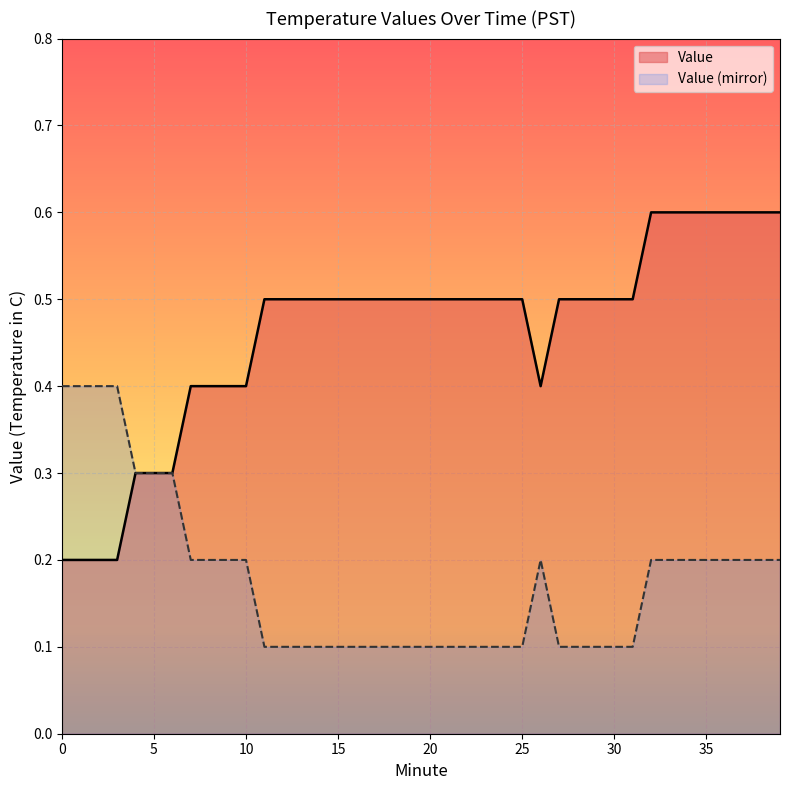

Which has a higher value, 25 or 14?

25